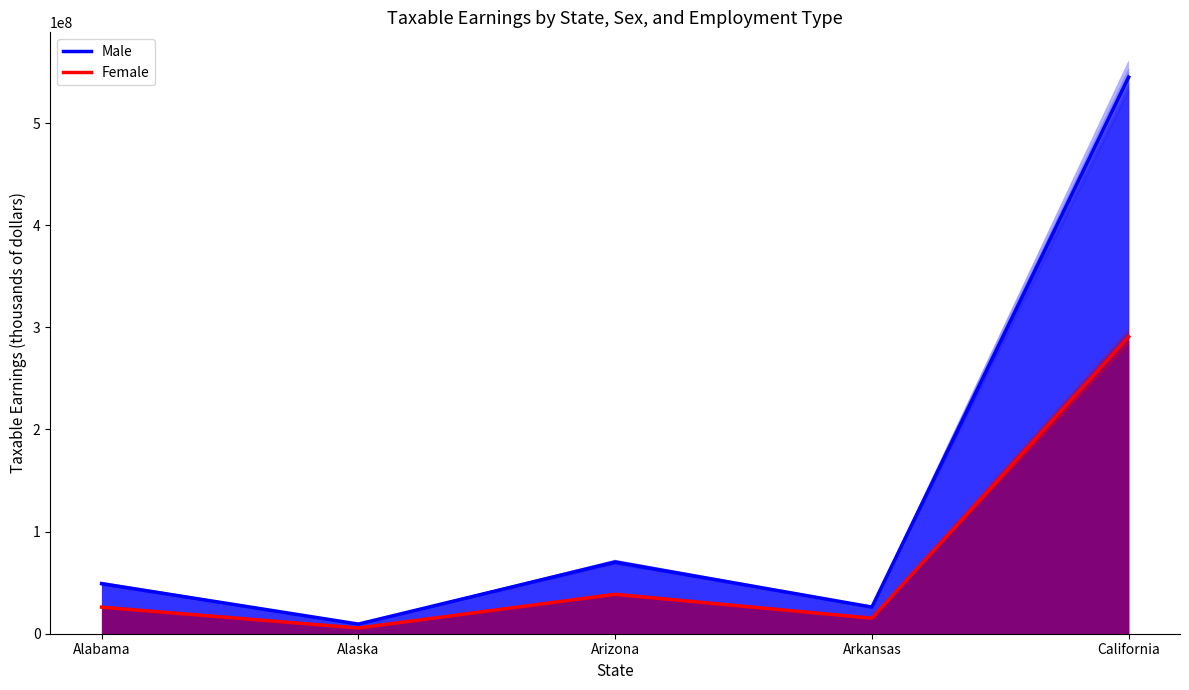

What is the difference between the maximum and minimum values in the Female series?

285216096